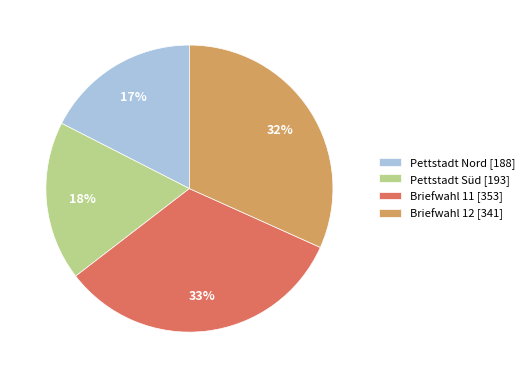

Do Pettstadt Nord and Pettstadt Süd together represent more than half of the pie?

No